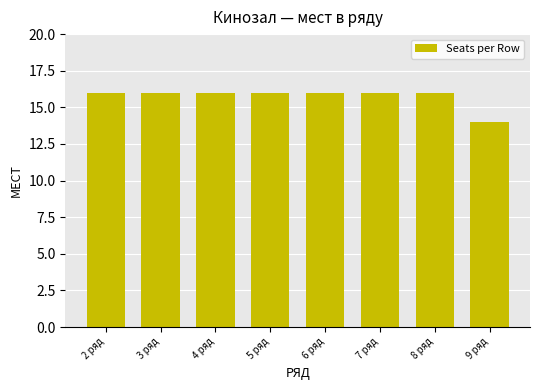

Reading left to right, transcribe all the data shown in this chart.

16	16	16	16	16	16	16	14